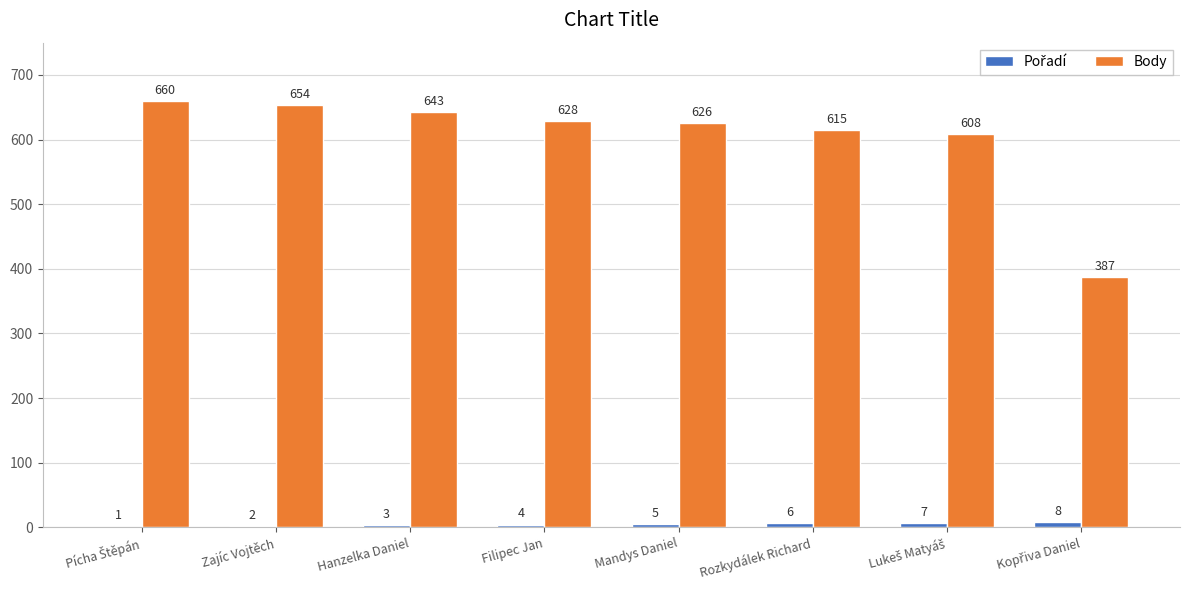

Between Zajíc Vojtěch and Filipec Jan, which series saw the biggest shift?

Body